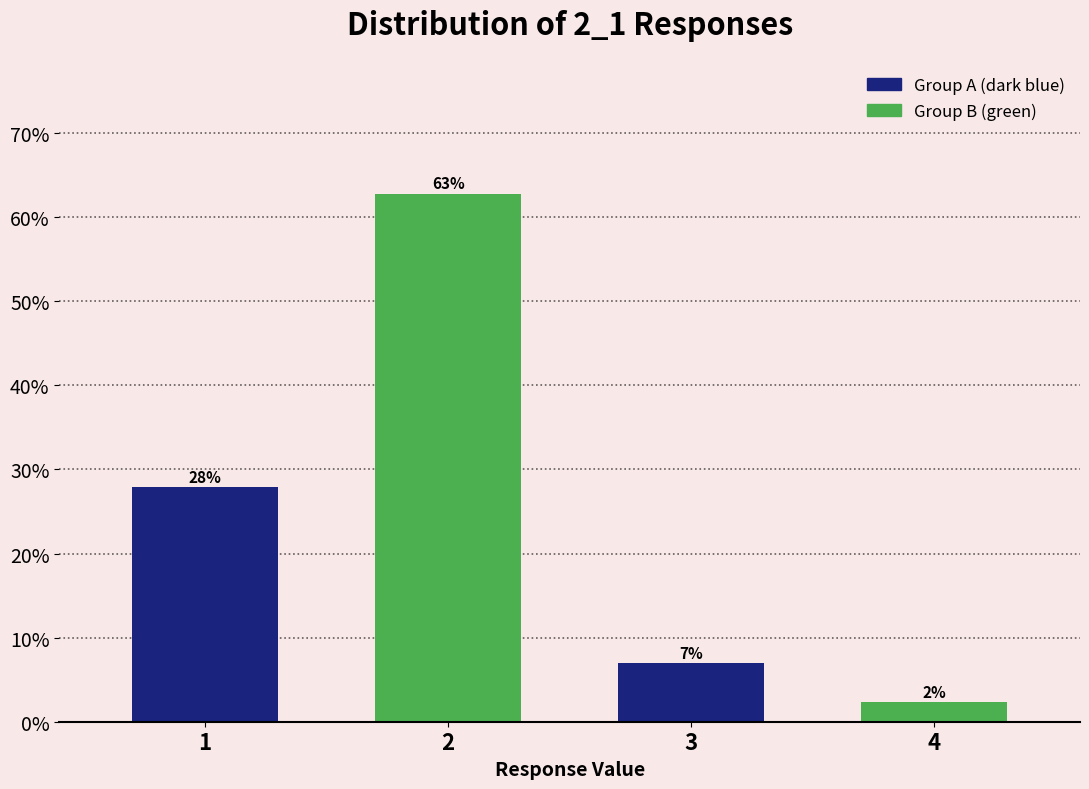

Read the value at 2.

62.8